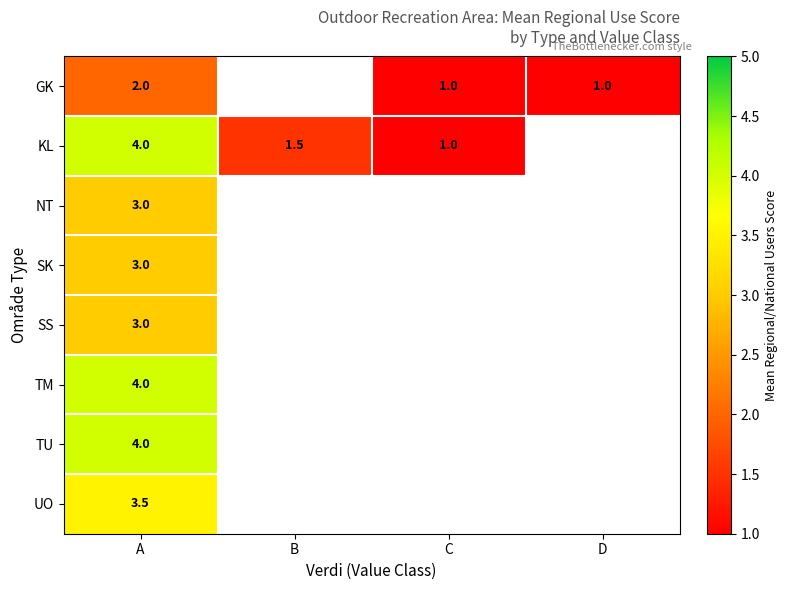

The value of SS at A is 4.4. True or false?

False